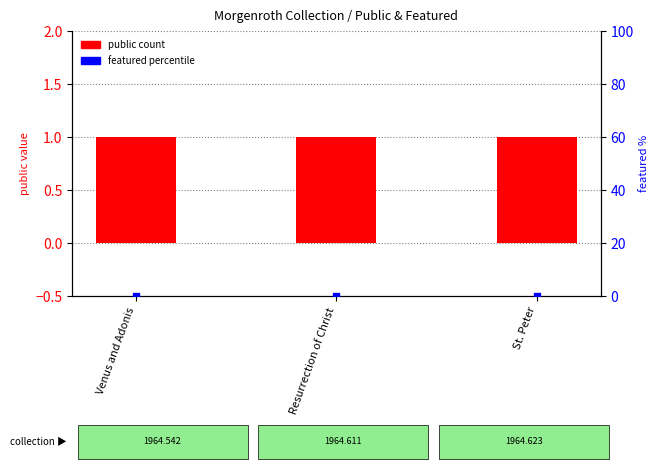

What is the total value across all series at Venus and Adonis?

1